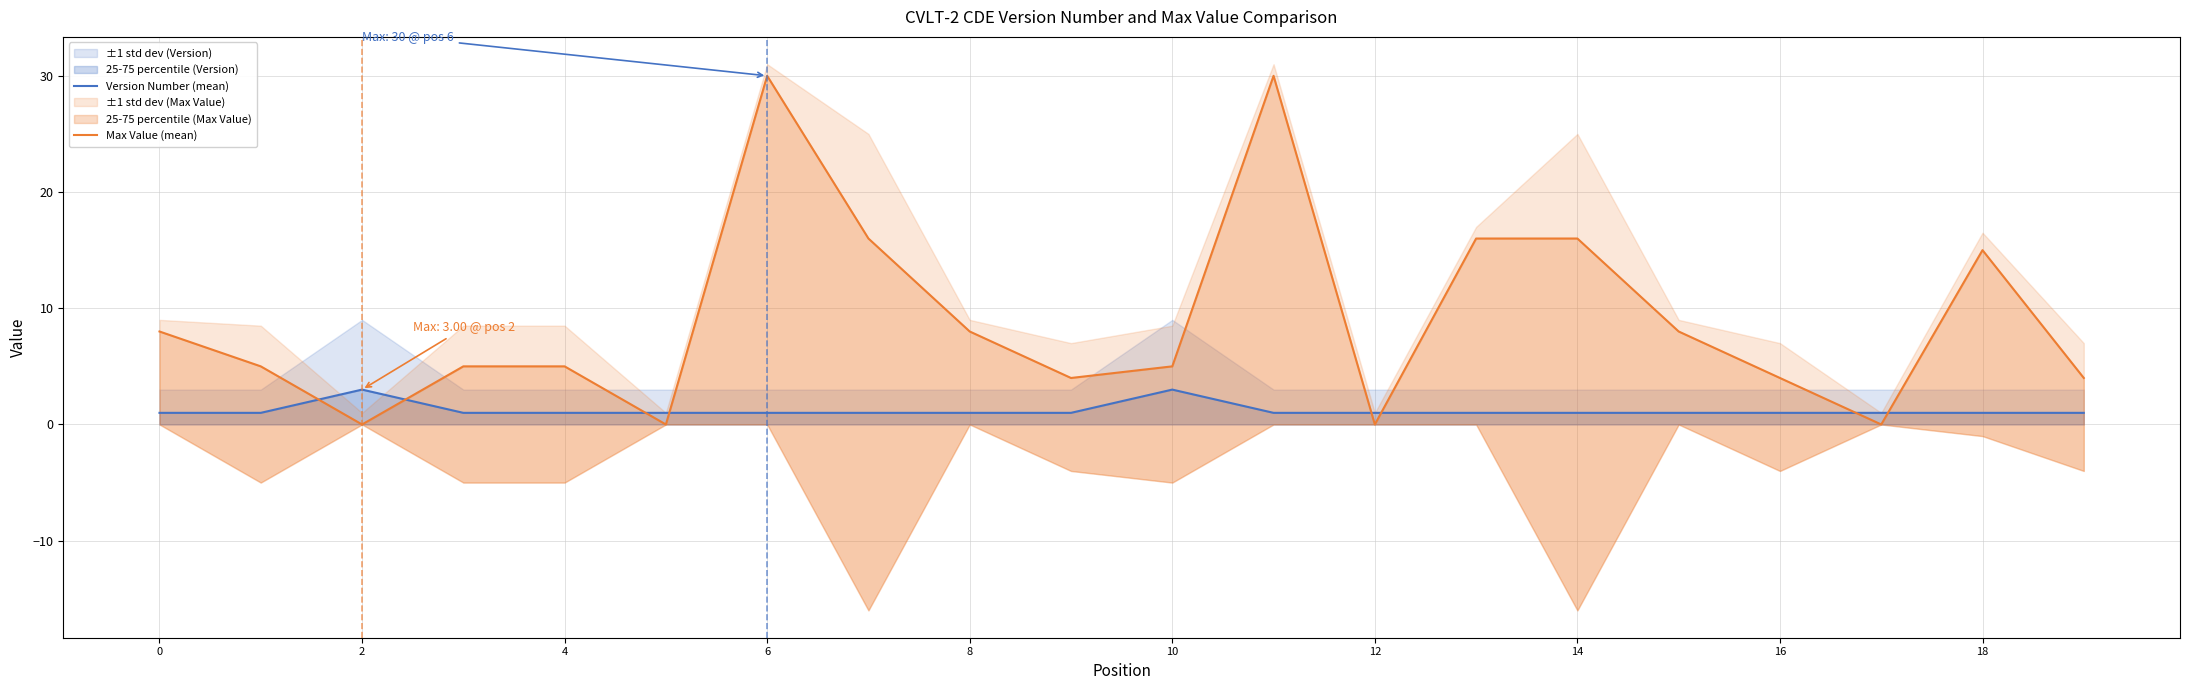

Reading right to left, list all the values displayed in this chart.

Version Number (mean): 1	1	1	1	1	1	1	1	1	3	1	1	1	1	1	1	1	3	1	1
Max Value (mean): 4	15	0	4	8	16	16	0	30	5	4	8	16	30	0	5	5	0	5	8